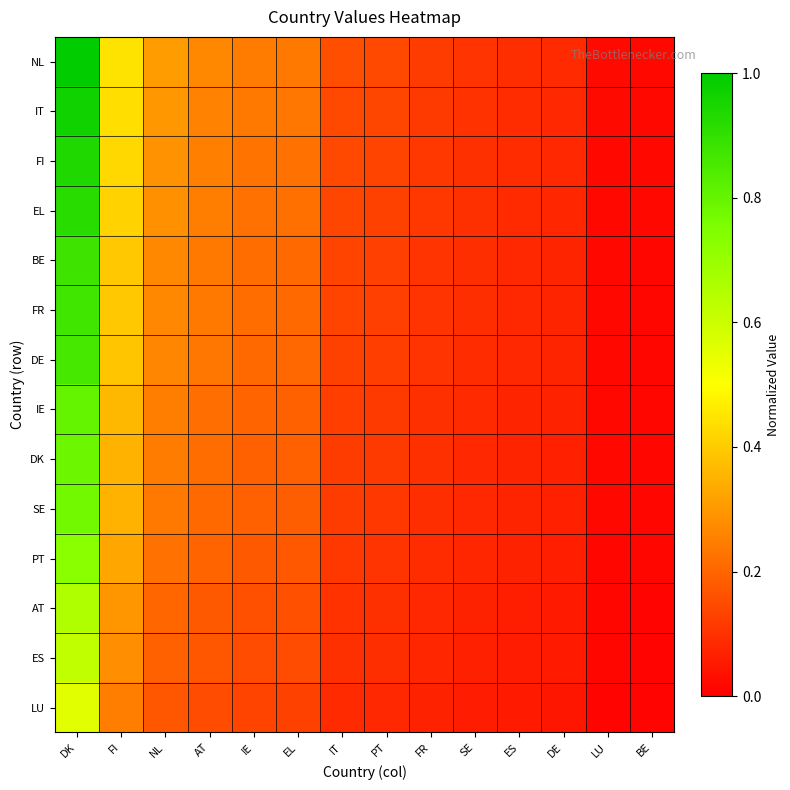

Which series has the widest spread of values?

NL